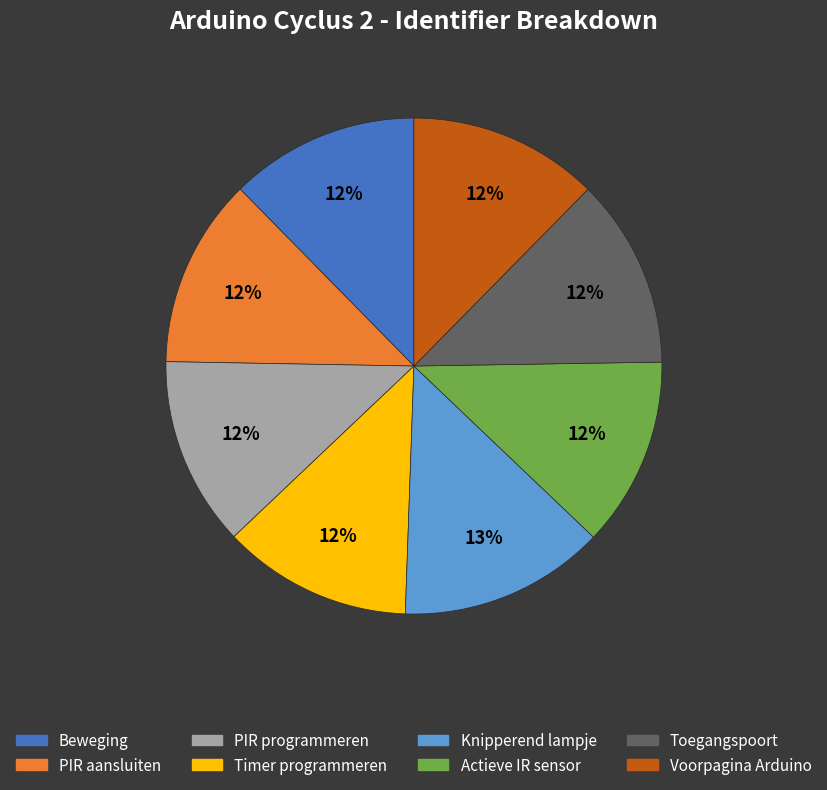

How many slices are in this pie chart?

8